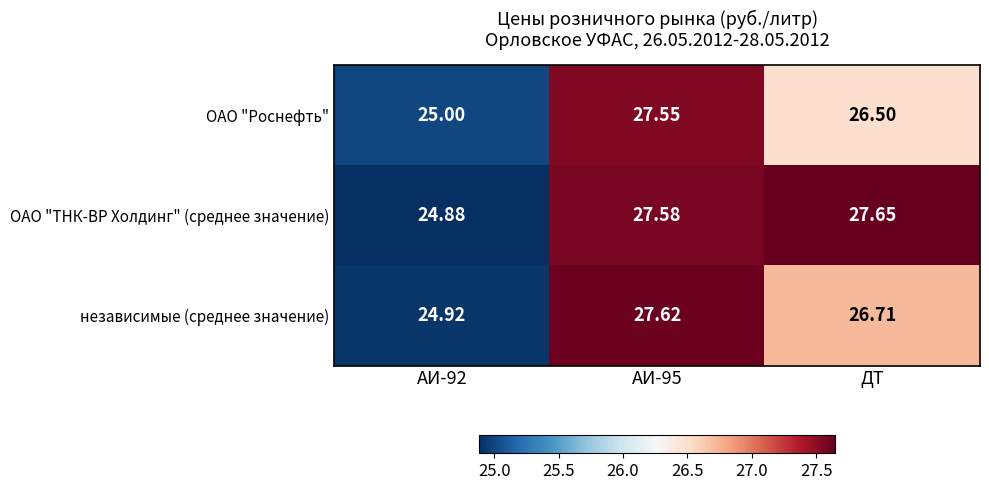

Which series has the largest total across all categories?

ОАО "ТНК-ВР Холдинг" (среднее значение)